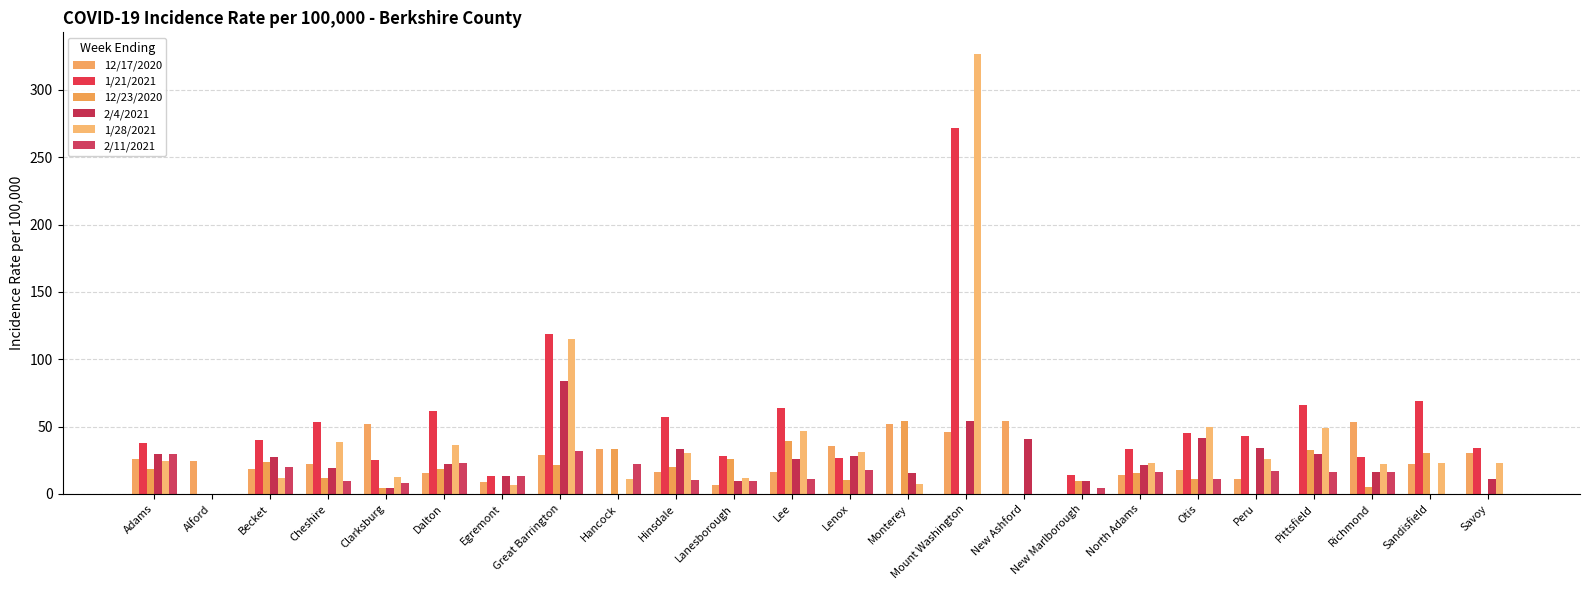

What is the difference between the 12/23/2020 values at Clarksburg and New Ashford?

4.3